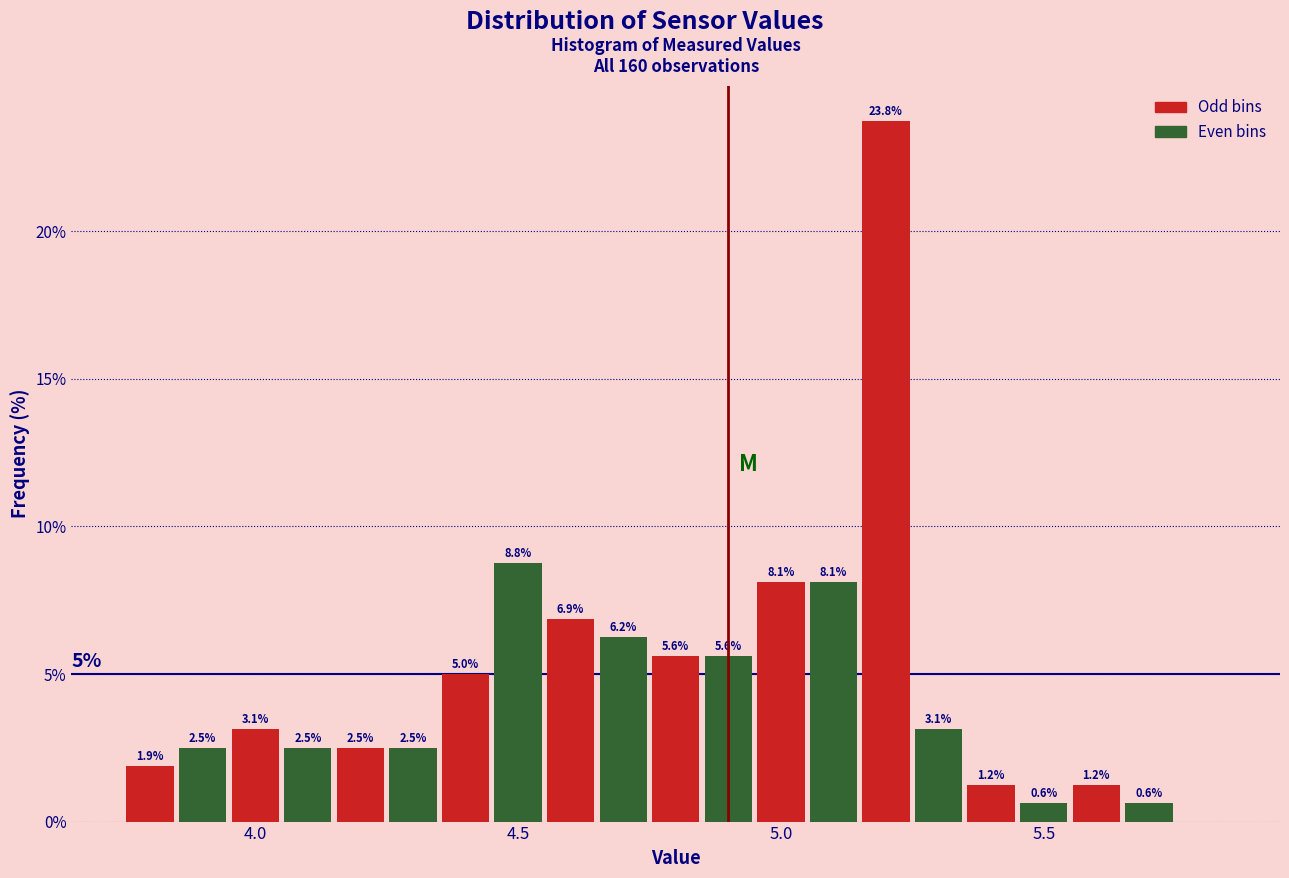

Around what value on the x-axis is the tallest bar? Give the approximate position of its centre, as read against the axis.

5.20